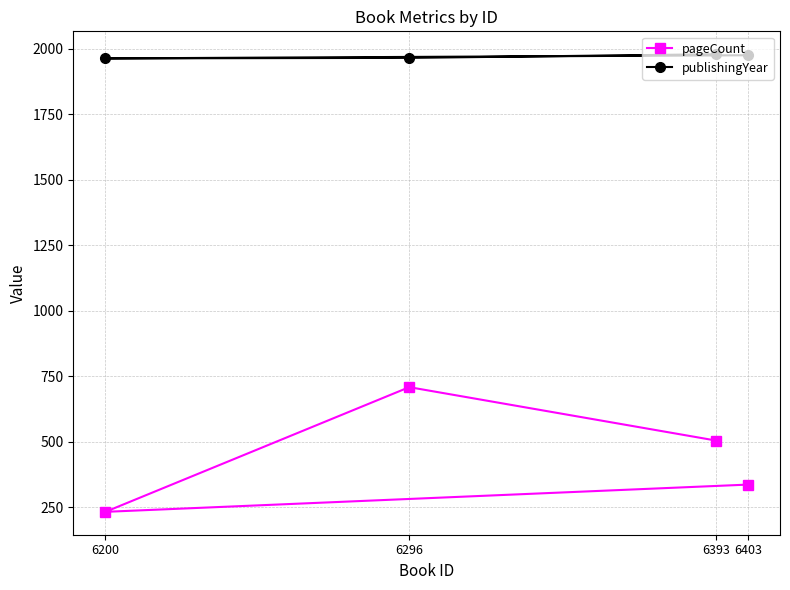

The value of pageCount at 6200 is 232. True or false?

True